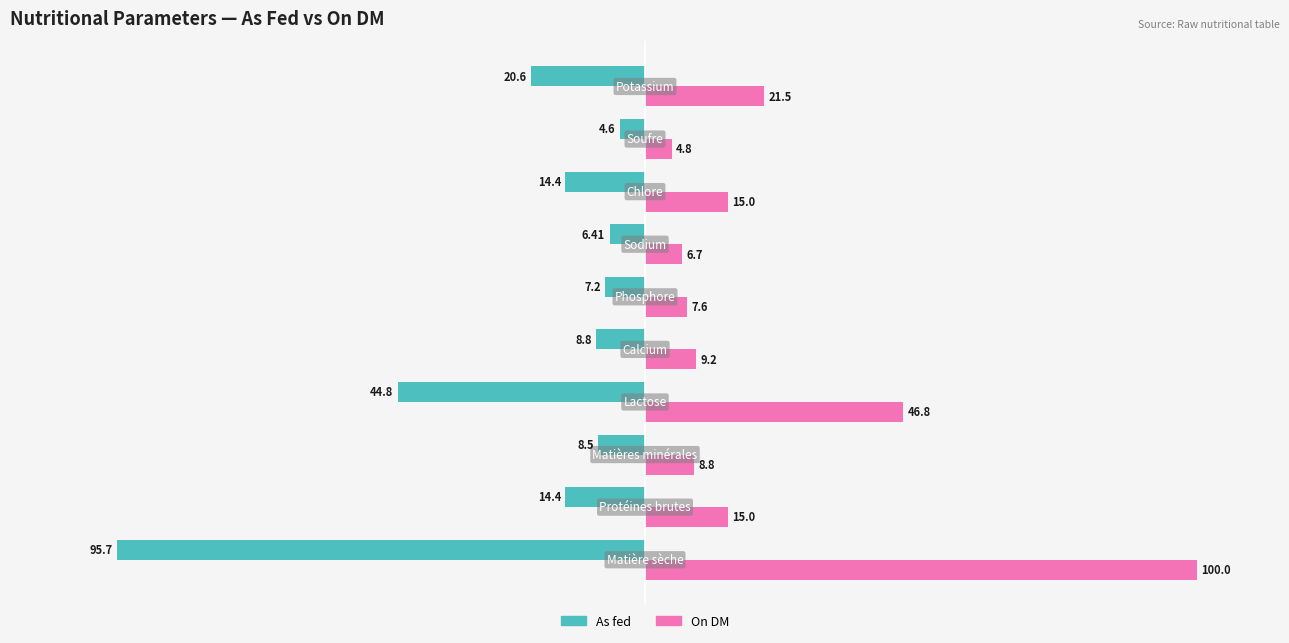

List the series in order of their peak value, lowest first.

As fed, On DM